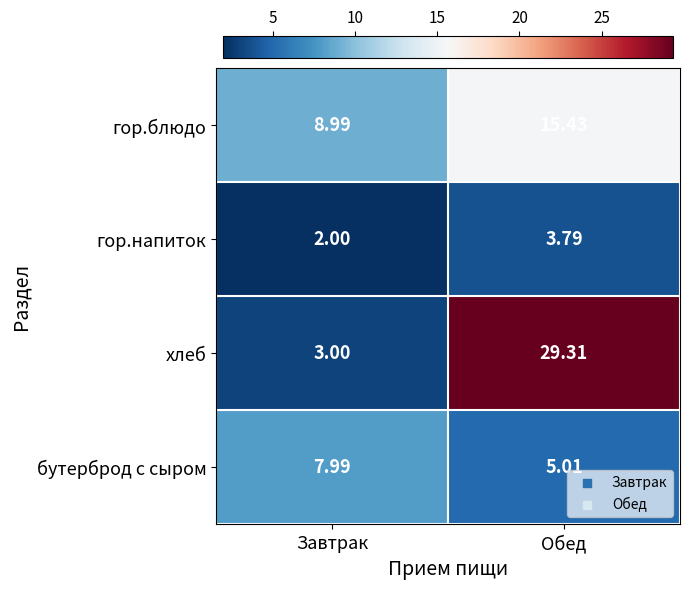

Which series changed the most between Завтрак and Обед?

хлеб